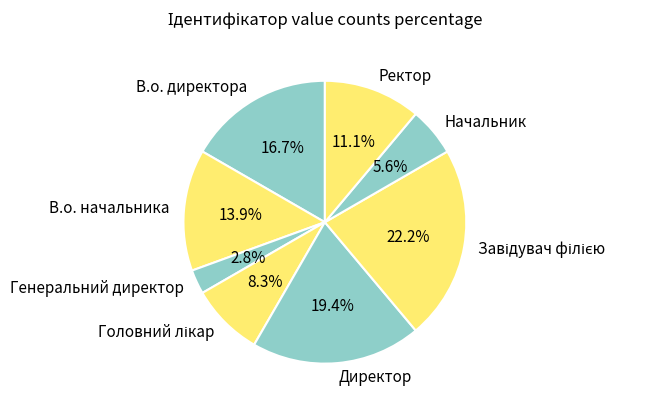

Combined, do Генеральний директор and В.о. директора account for over 50%?

No